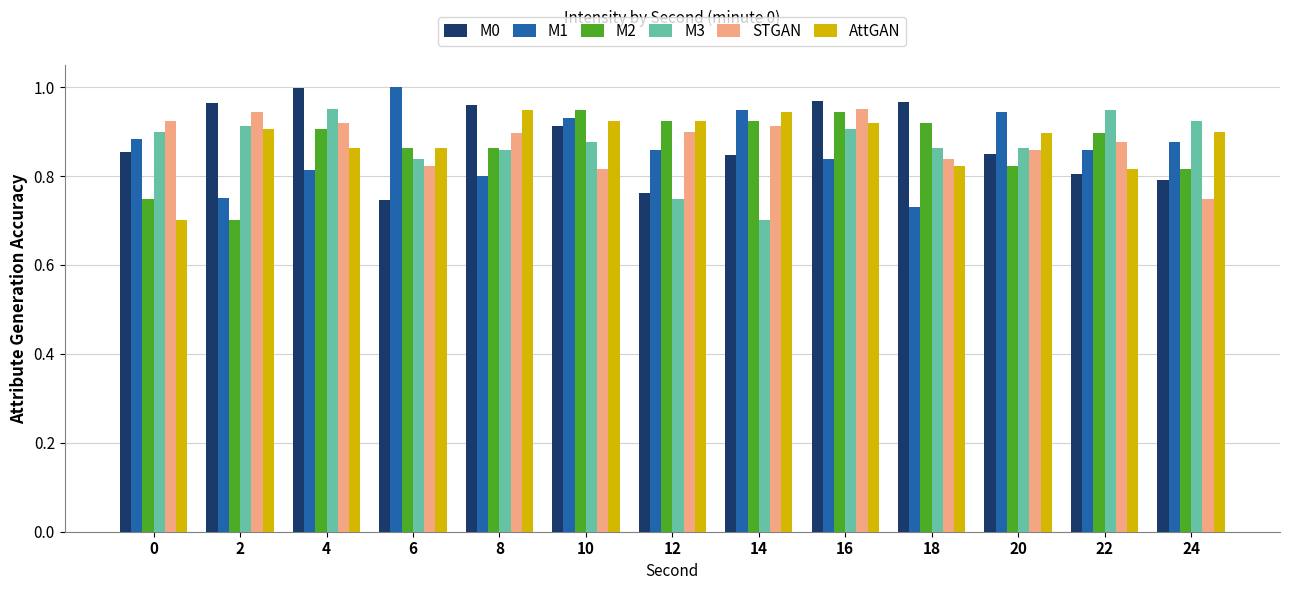

What is the sum of the M1 values at 6 and 14?

1.9